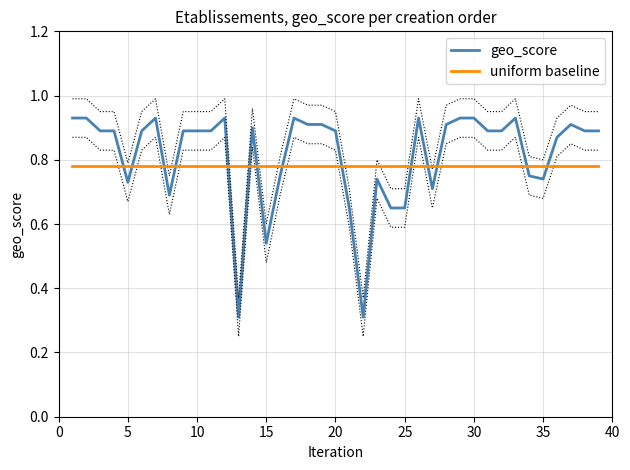

What are all the series names shown in the legend?

geo_score, uniform baseline